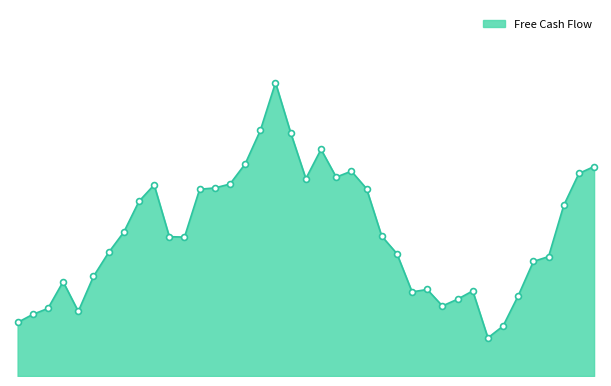

Is this an area chart (filled region under the line)?

Yes